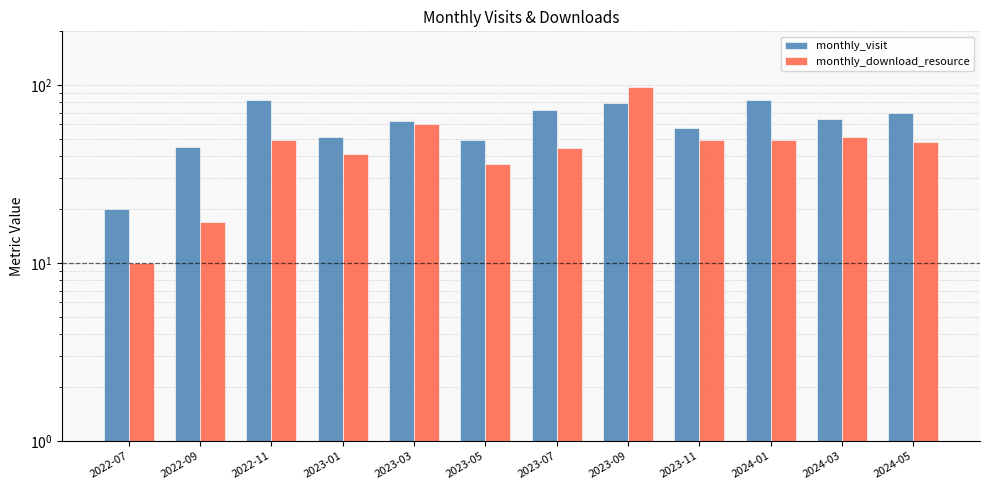

What is the maximum value for monthly_download_resource?

97